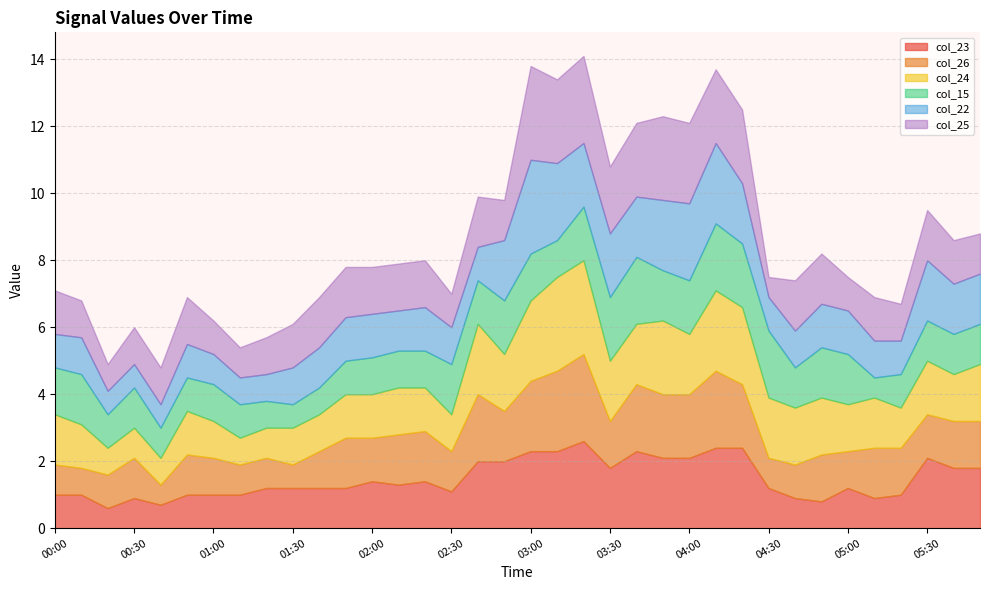

List the labels in order of col_15 value, largest first.

03:40, 04:10, 04:30, 03:30, 04:20, 02:50, 03:20, 04:00, 00:10, 02:30, 03:50, 04:50, 05:00, 00:00, 03:00, 02:40, 00:30, 04:40, 05:30, 05:40, 05:50, 01:00, 02:00, 02:10, 02:20, 03:10, 00:20, 00:50, 01:10, 01:50, 05:20, 00:40, 01:20, 01:40, 01:30, 05:10